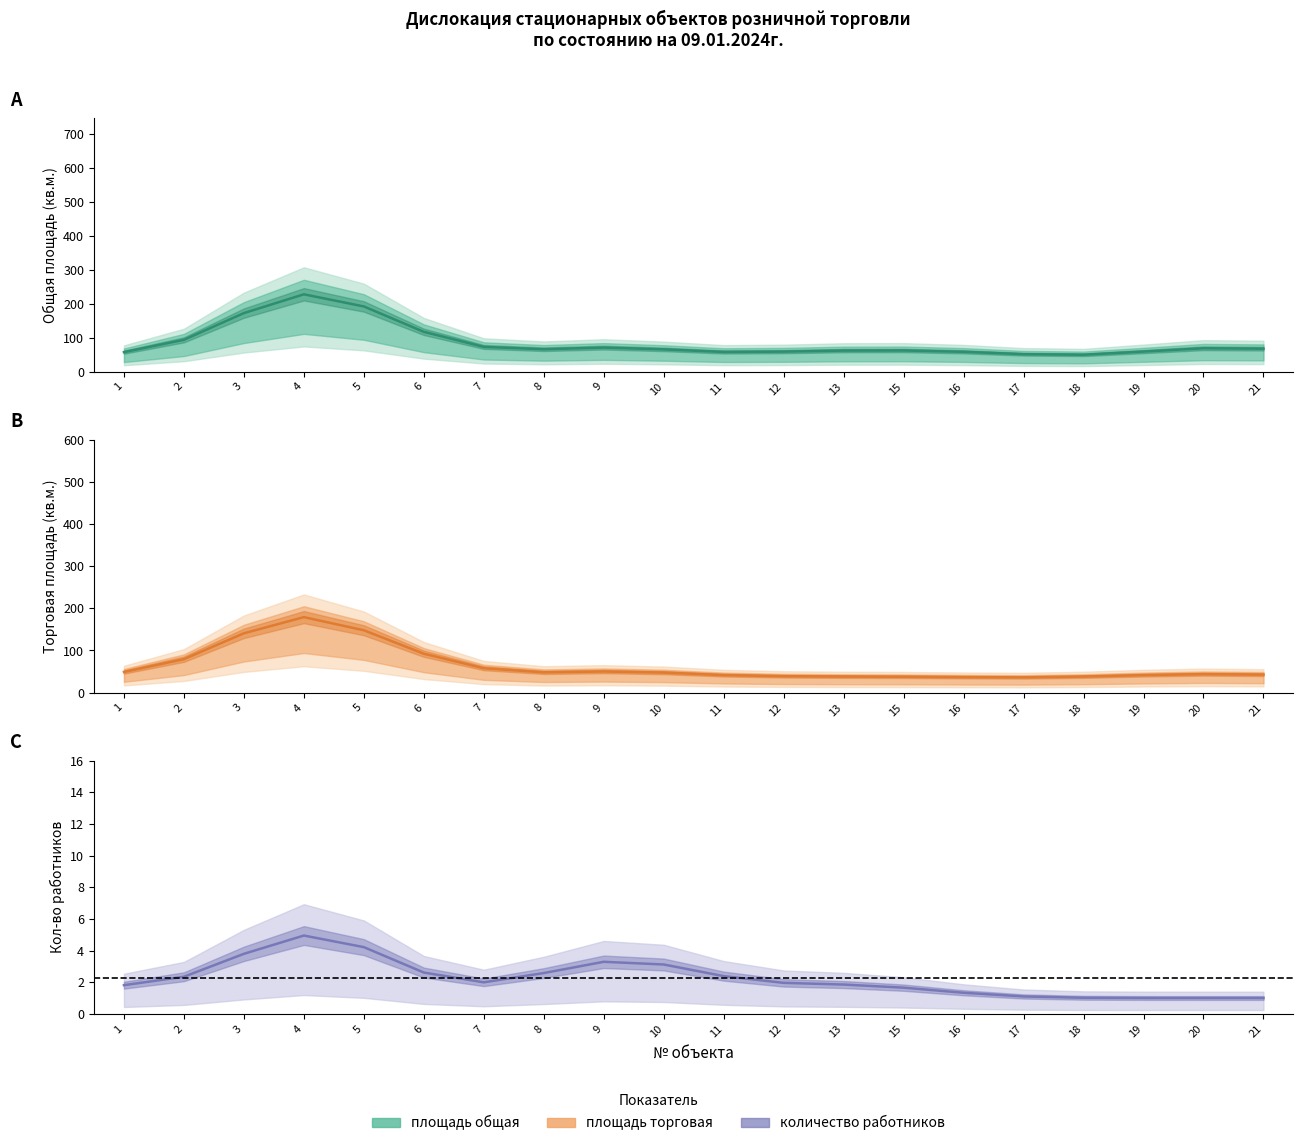

True or false: площадь общая has a value of 91.6 at 15.

False